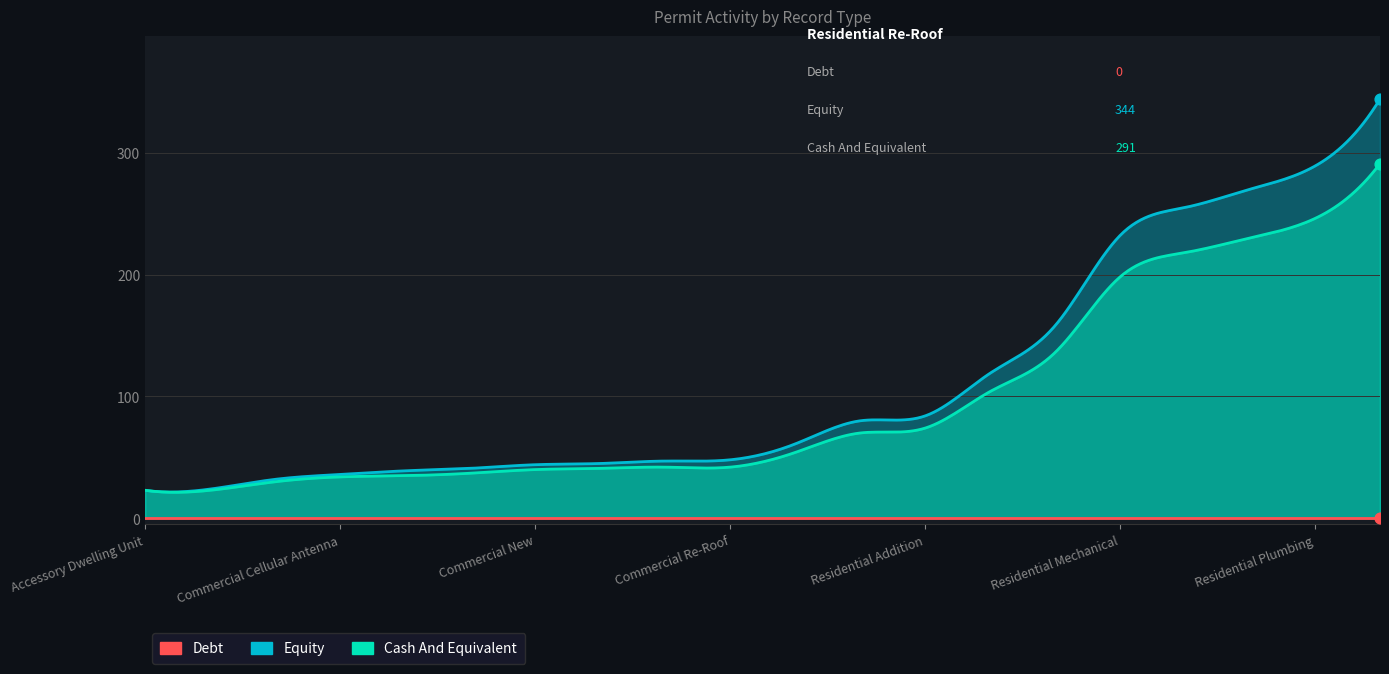

At which category is the sum across all series the highest?

Residential Re-Roof